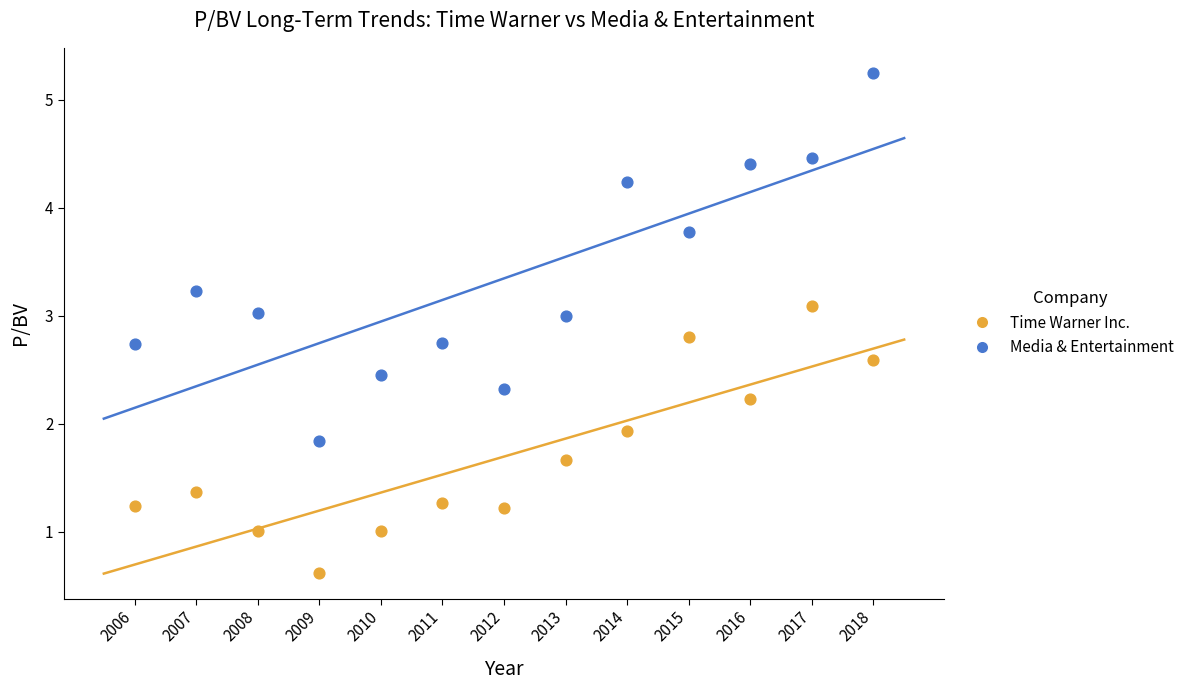

Across all data points, what is the range of Y values (max minus min)?

4.6